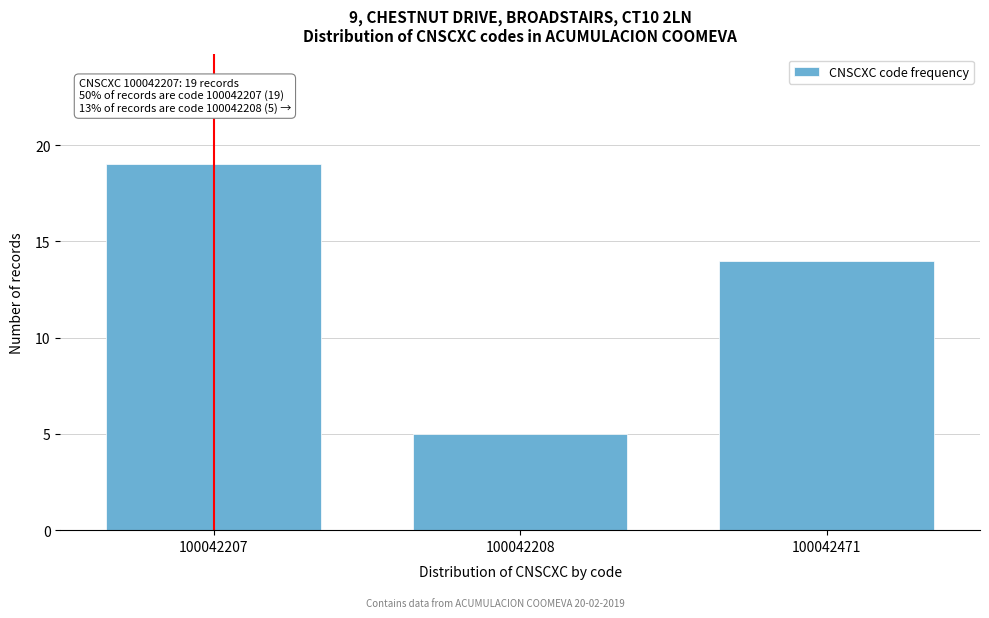

Reading left to right, what are all the values shown in this chart?

19	5	14